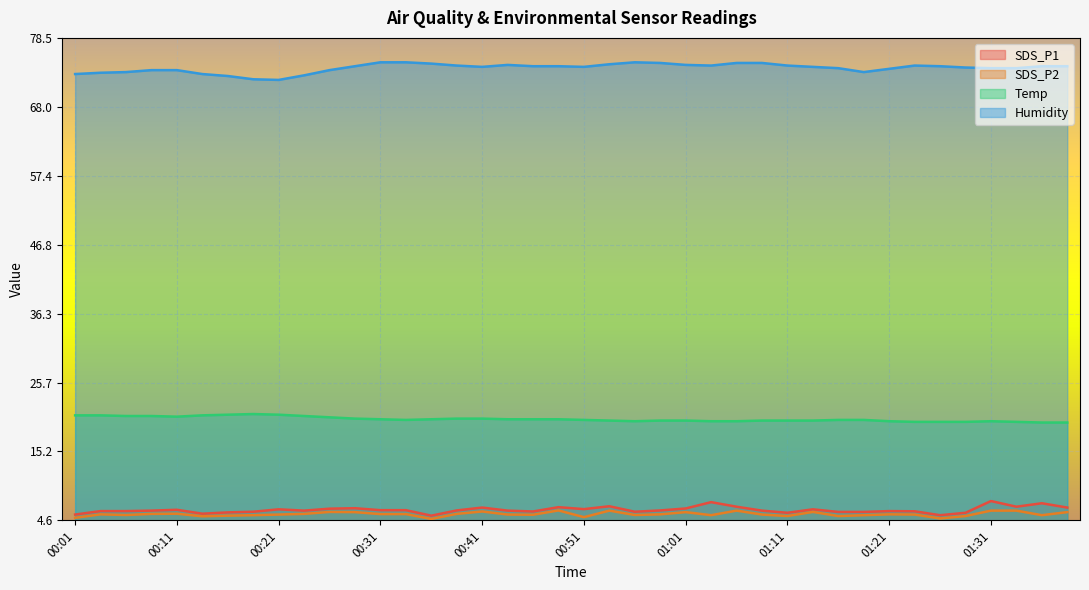

The value of Humidity at 01:01 is 118.9. True or false?

False